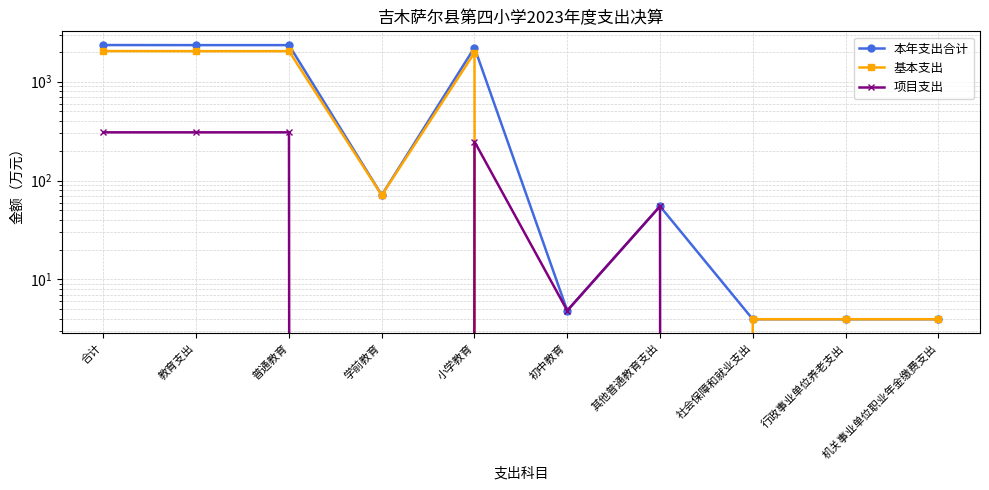

Rank the categories by 基本支出 value from highest to lowest.

合计, 教育支出, 普通教育, 小学教育, 学前教育, 社会保障和就业支出, 行政事业单位养老支出, 机关事业单位职业年金缴费支出, 初中教育, 其他普通教育支出